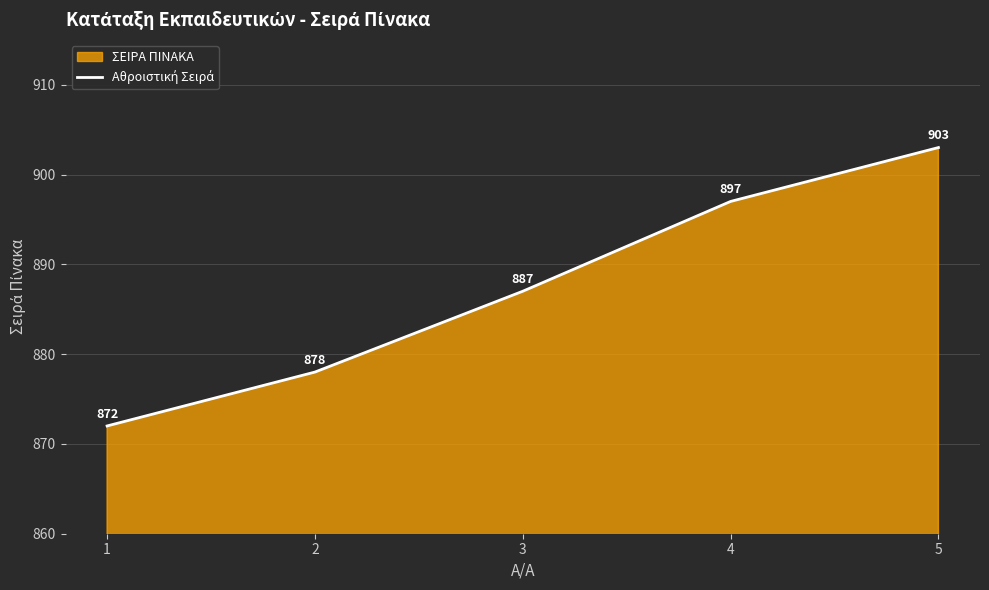

What is the ratio of the value at 4 to the value at 2?

1.0